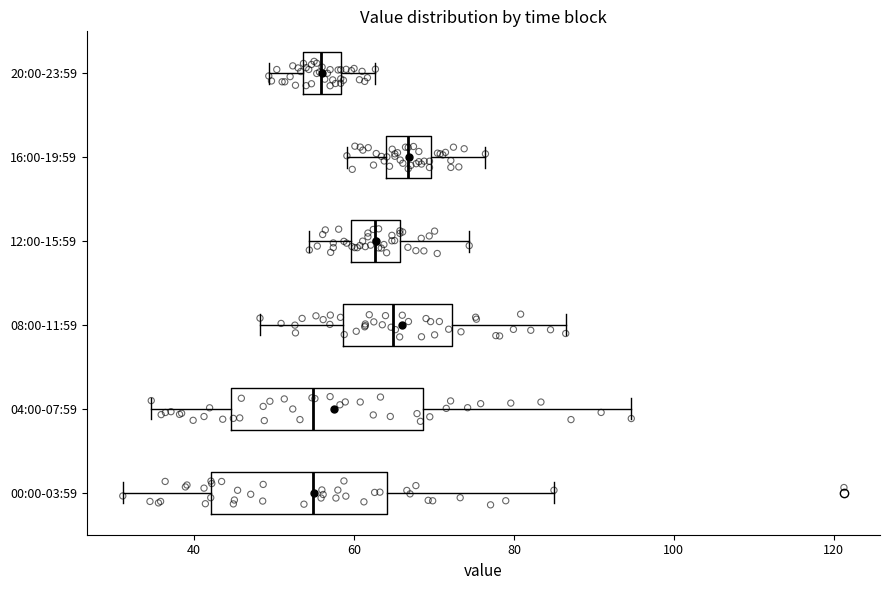

Where does the median line of the box for 16:00-19:59 sit on the x-axis? The values are not printed on the chart, so give them approximately, as read against the axis.

66